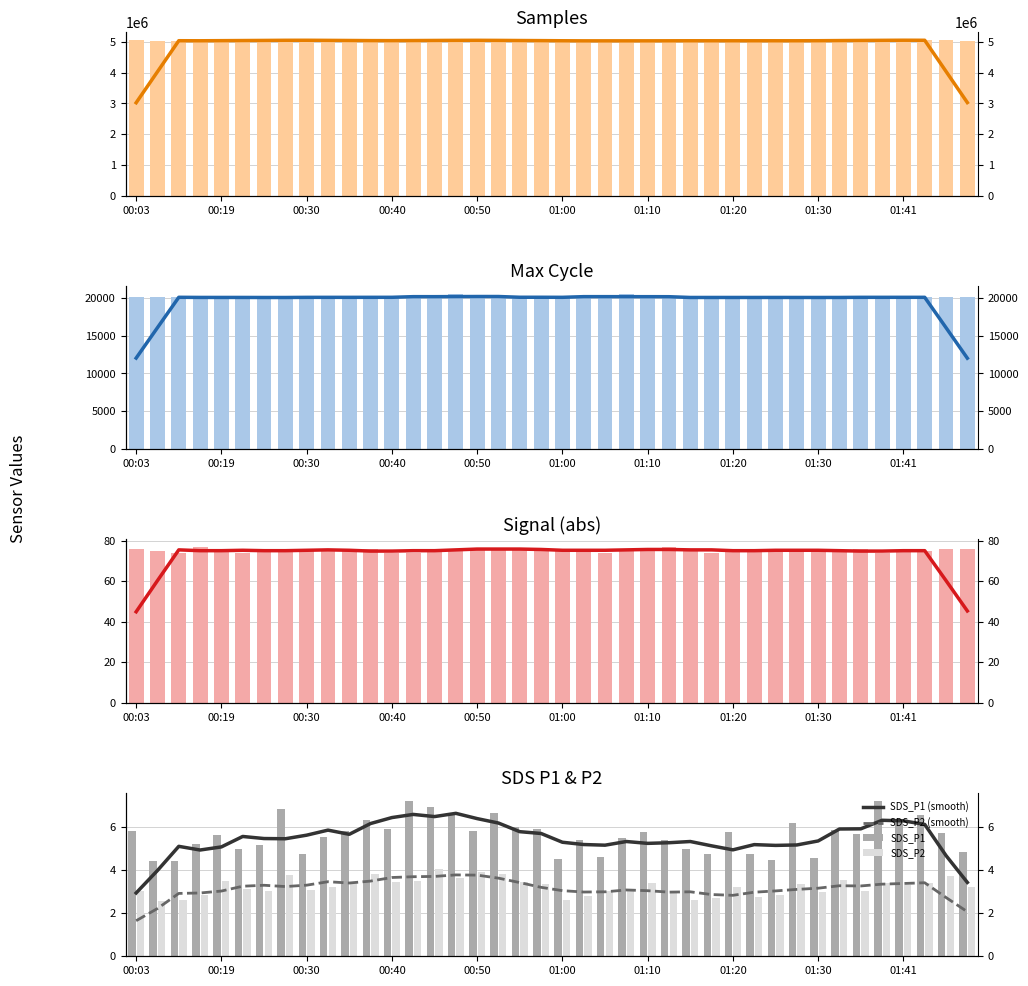

True or false: Max_cycle has a value of 20021.0 at 6.

True